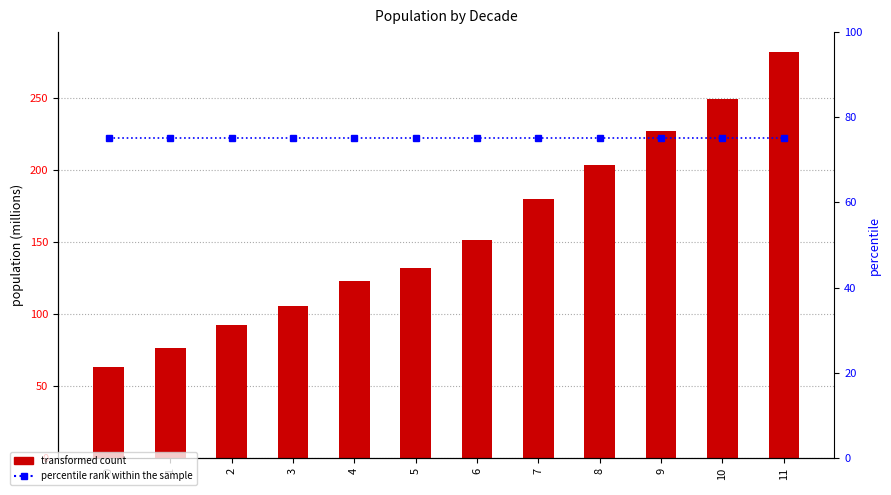

At which label does population reach its peak?

11